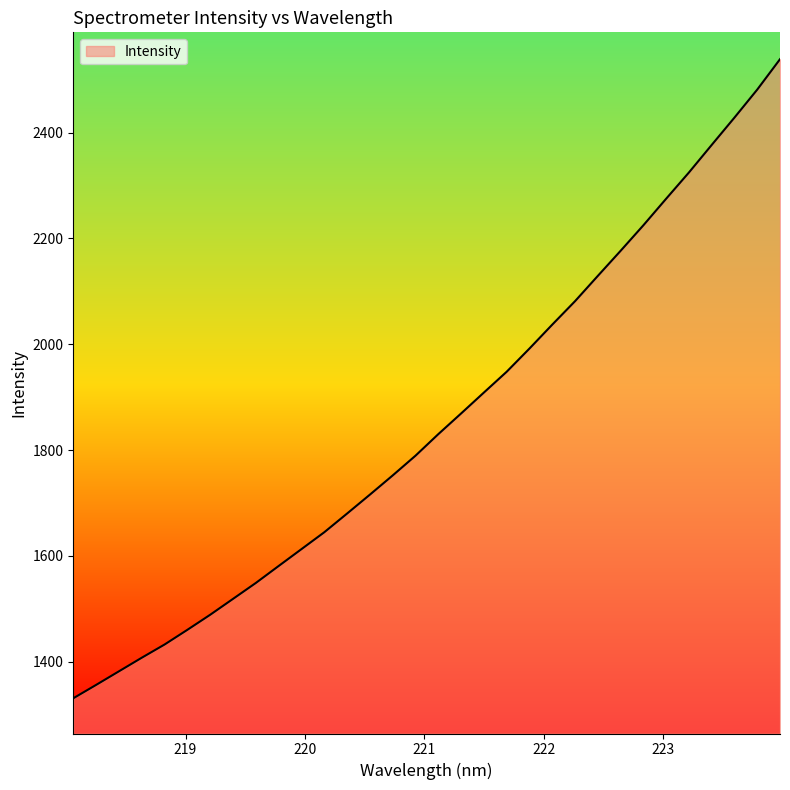

What is the maximum value shown in the chart?

2538.7